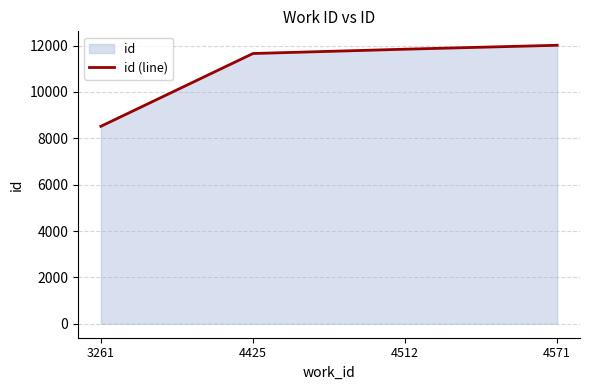

What is the difference between the maximum and second lowest values?

356